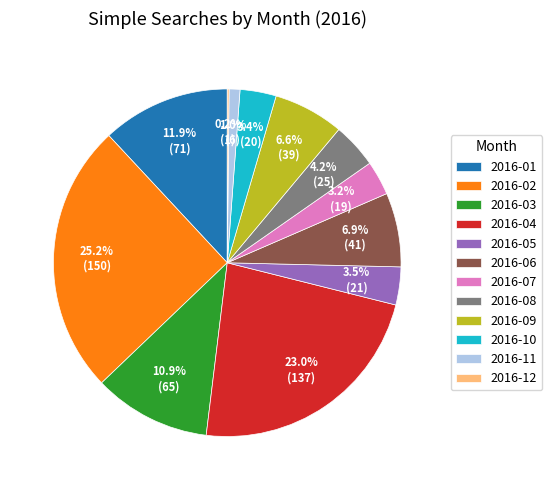

Which category has the biggest portion of the pie?

2016-02